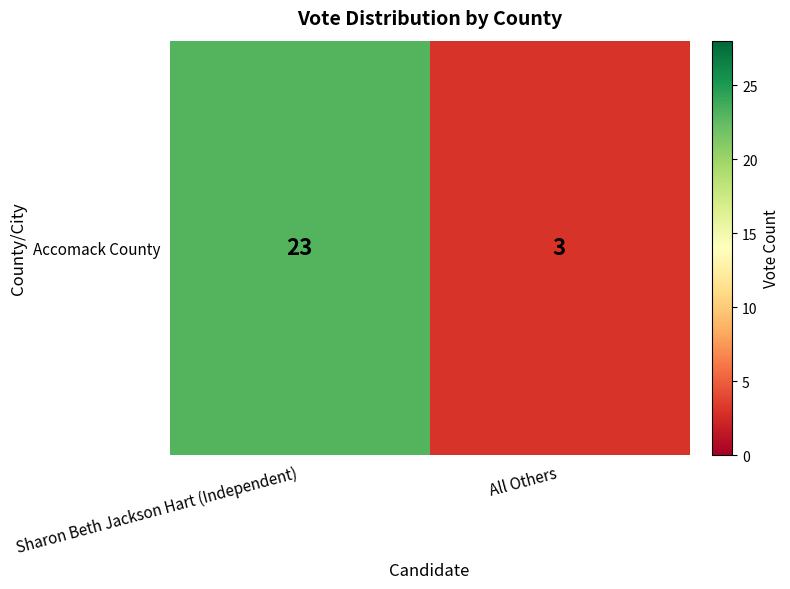

Count the values in the range 3 to 23.

2